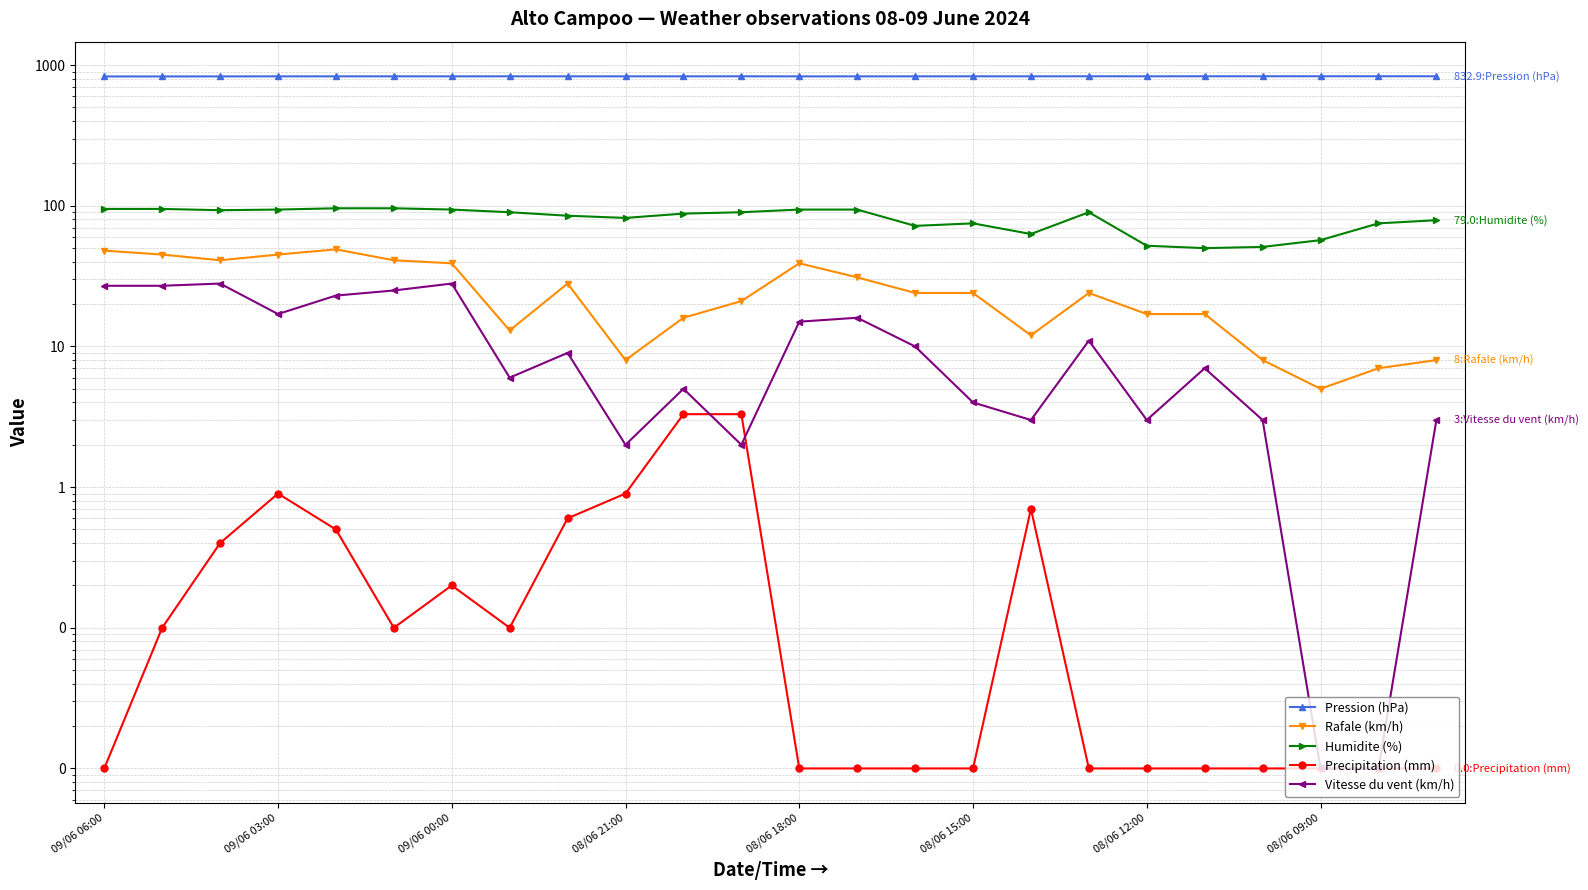

The value of Vitesse du vent (km/h) at 17 is 11.0. True or false?

True